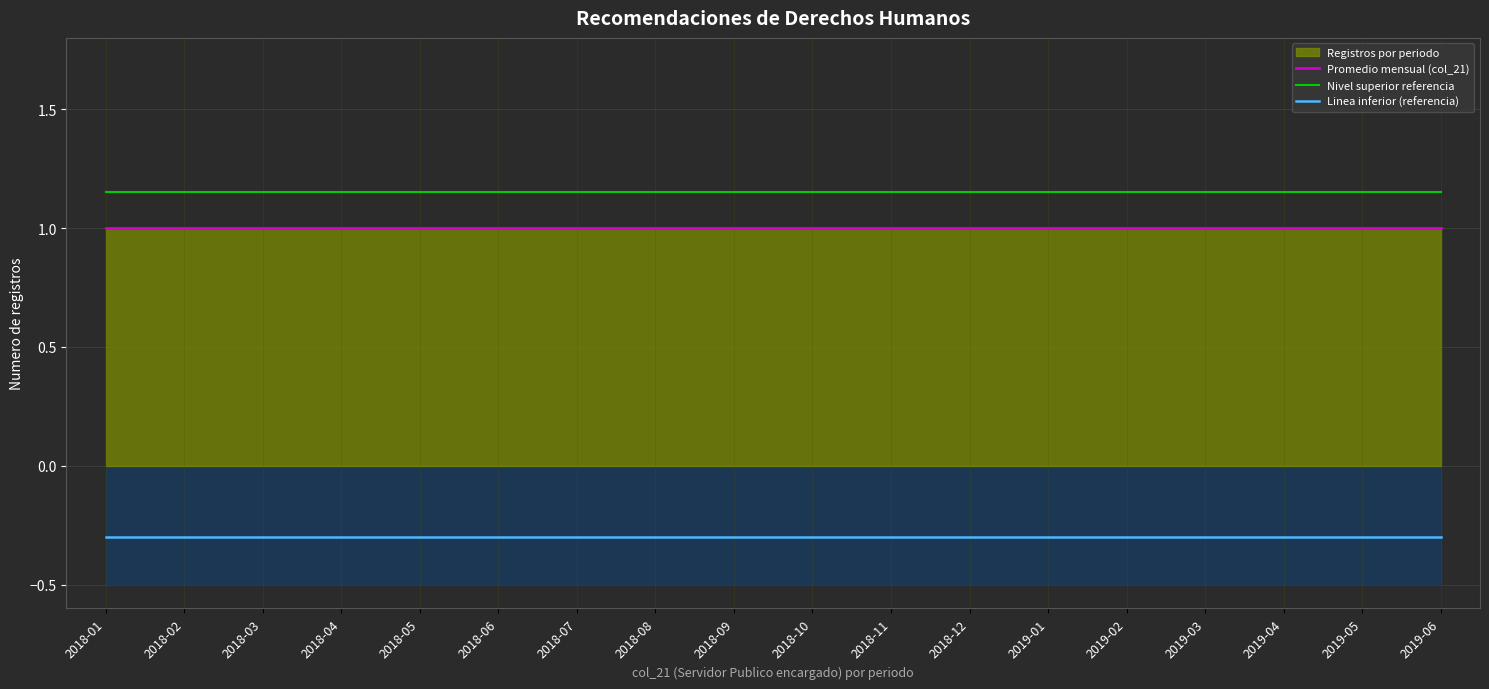

What is the greatest value displayed?

1.1